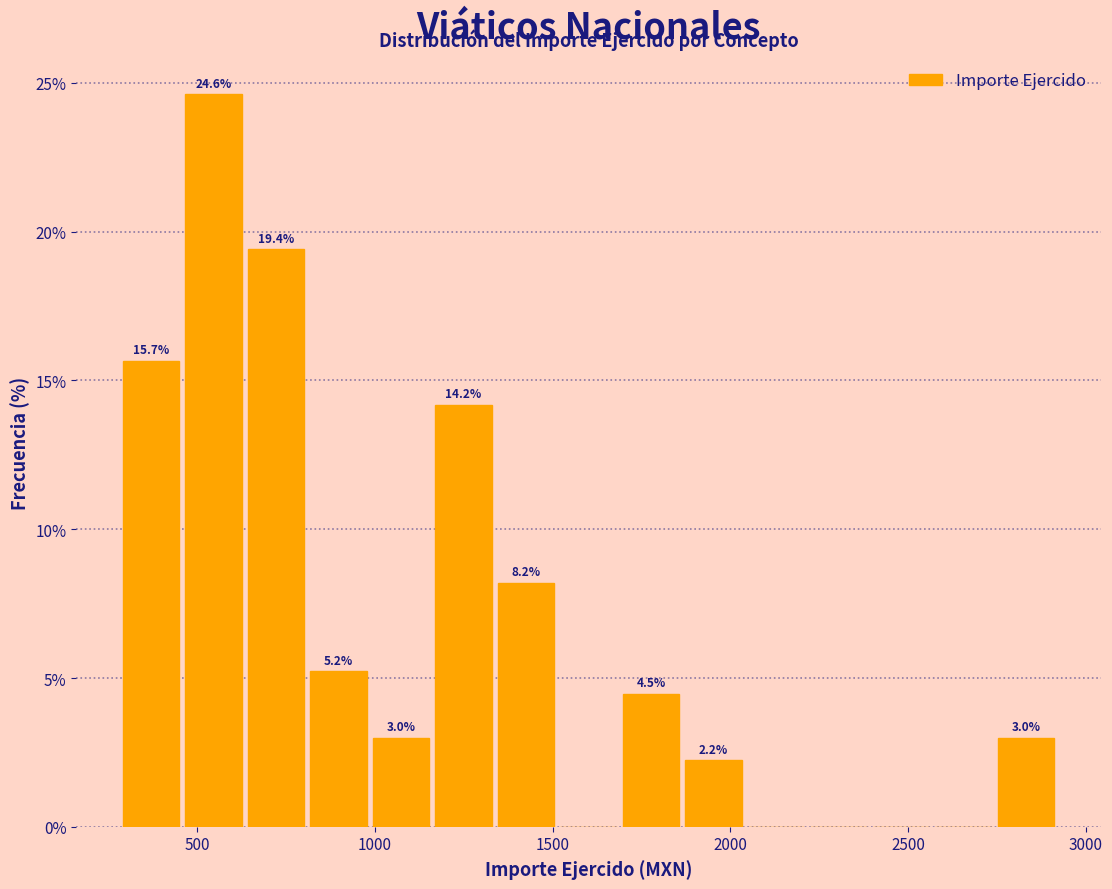

Around what value on the x-axis is the tallest bar? Give the approximate position of its centre, as read against the axis.

550